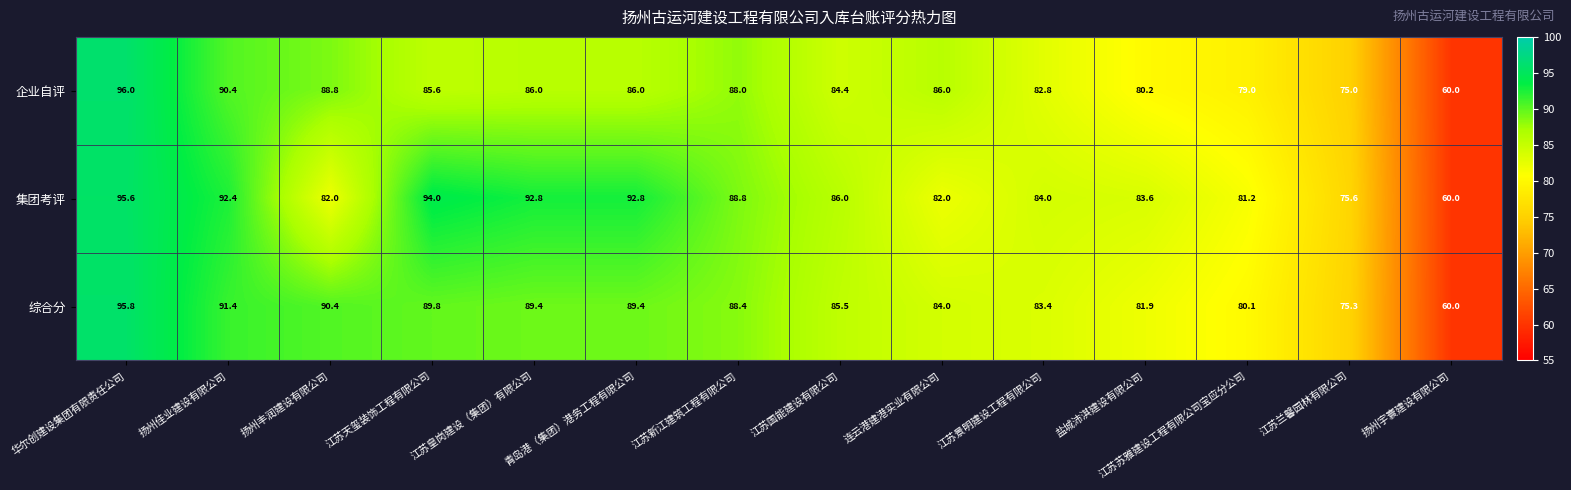

Which category has the lowest value across all series?

扬州宇寰建设有限公司